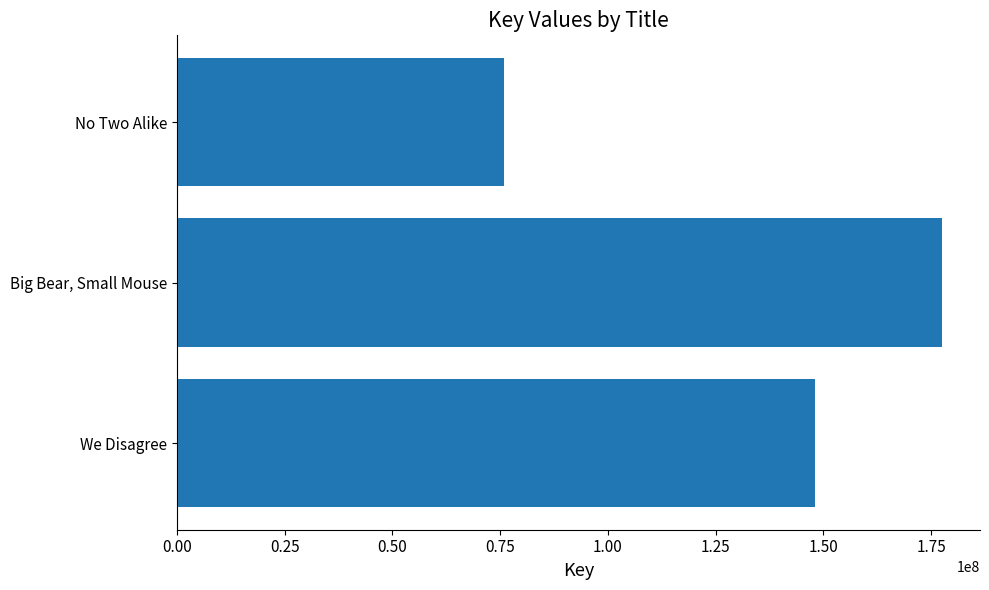

What is the smallest value displayed?

75898495